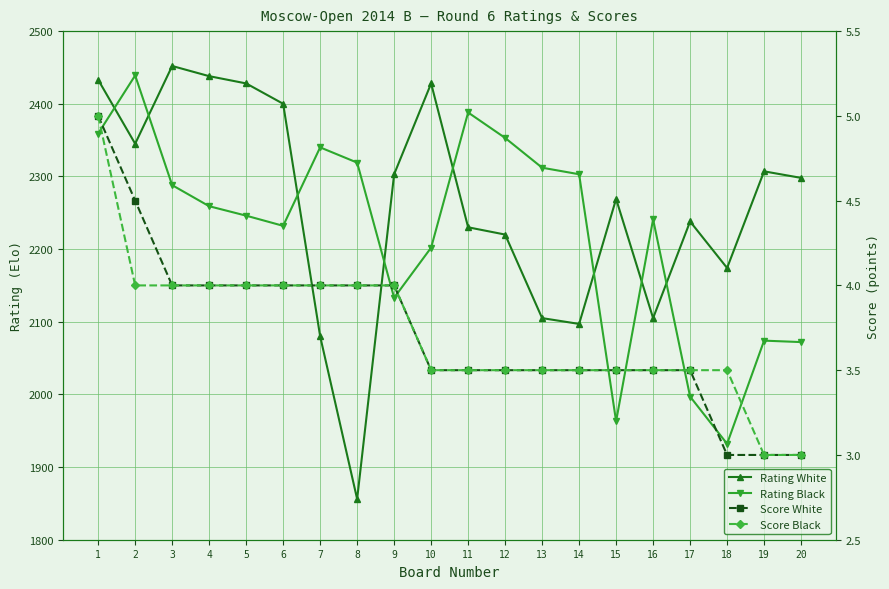

Which category has the highest value across all series?

3